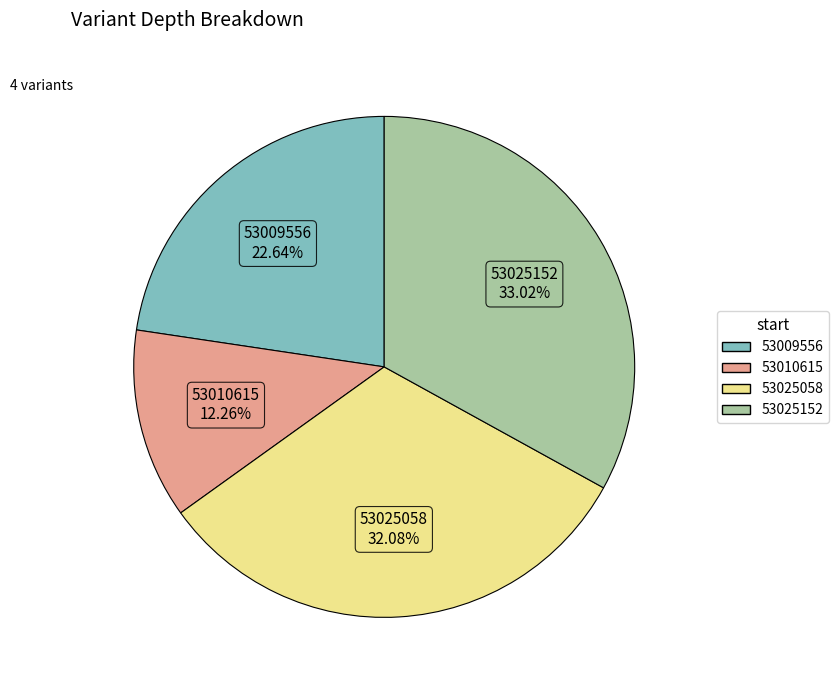

How many slices are in this pie chart?

4